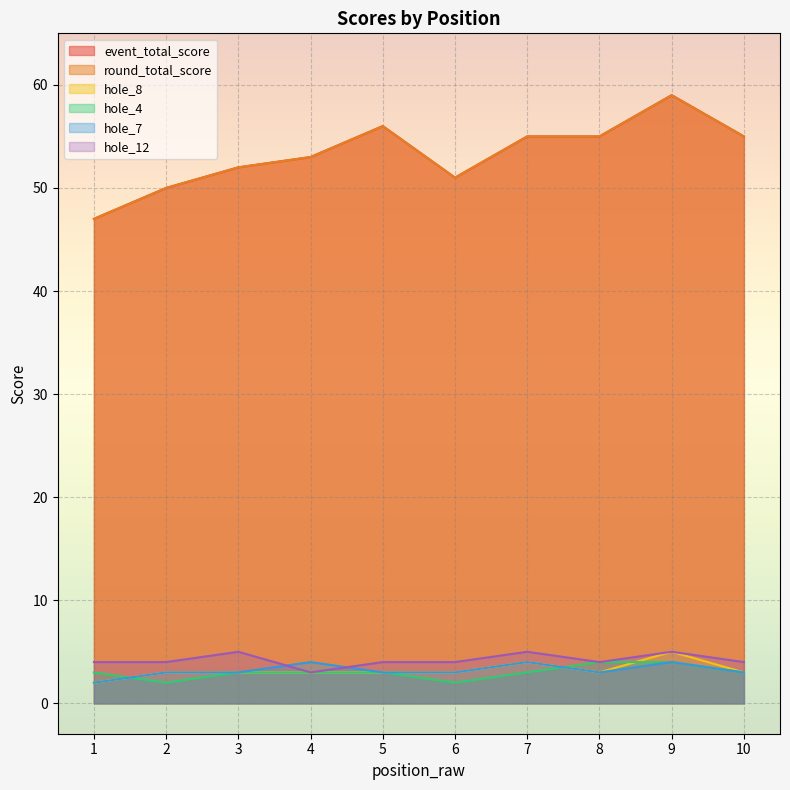

True or false: hole_7 and hole_8 cross at least once.

False